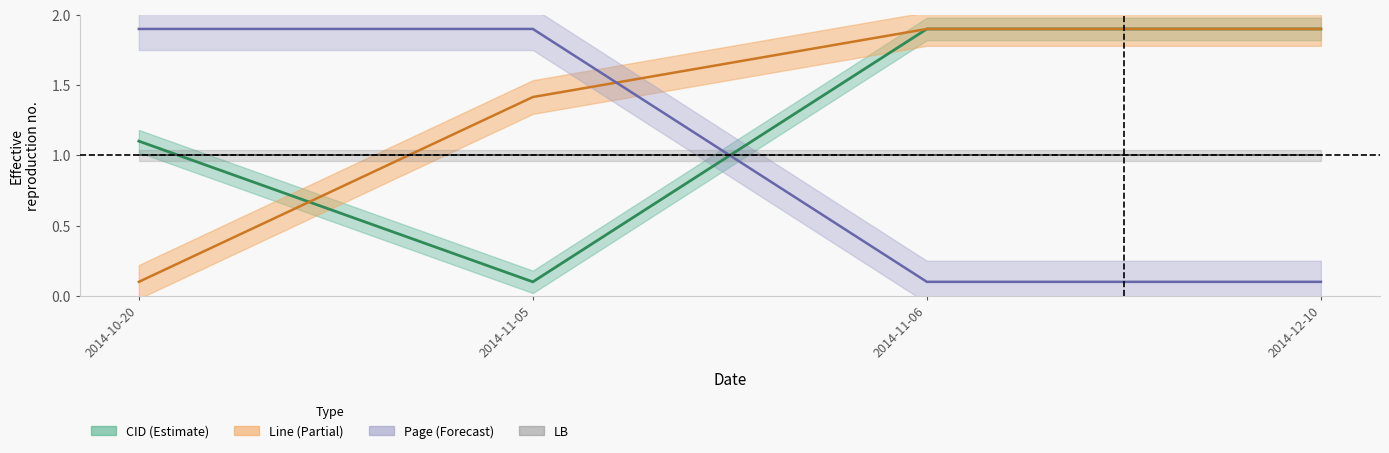

Does the chart display data point markers on the line(s)?

No